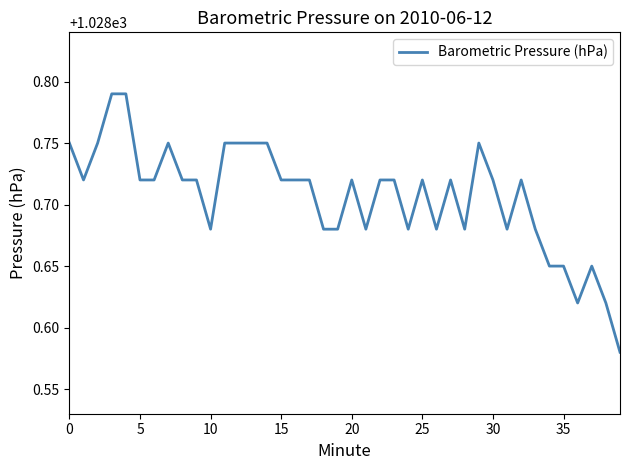

Is this an area chart (filled region under the line)?

No